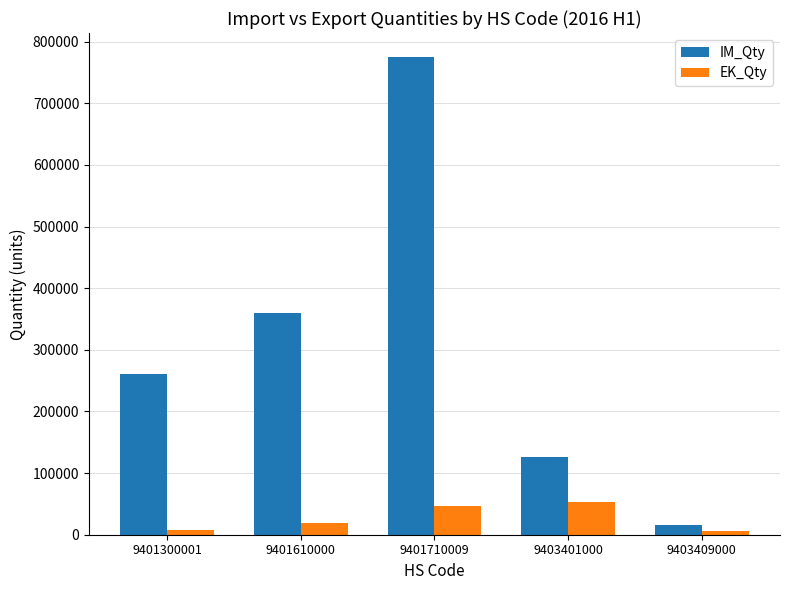

What is the value of the EK_Qty bar at the 4th from the left?

53017